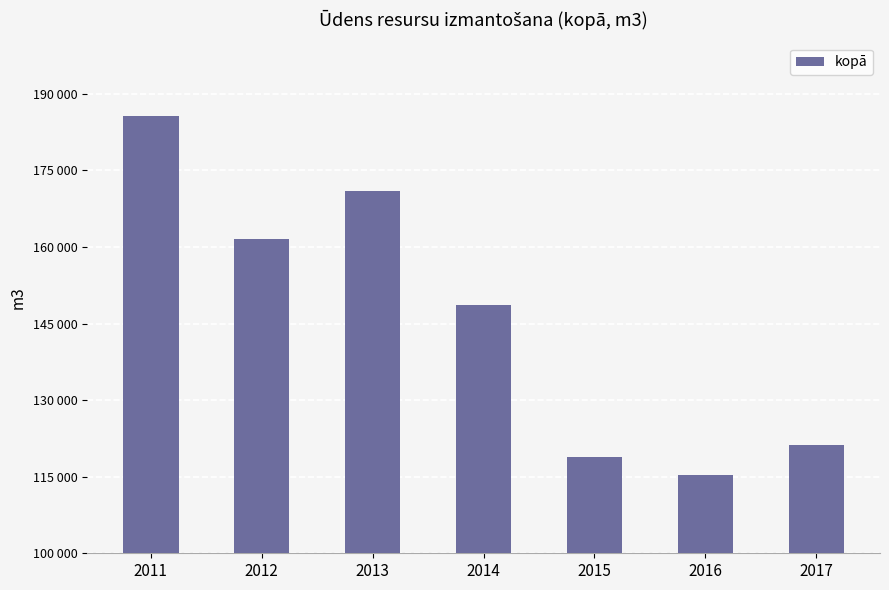

What is the difference between the second highest and minimum values?

55695